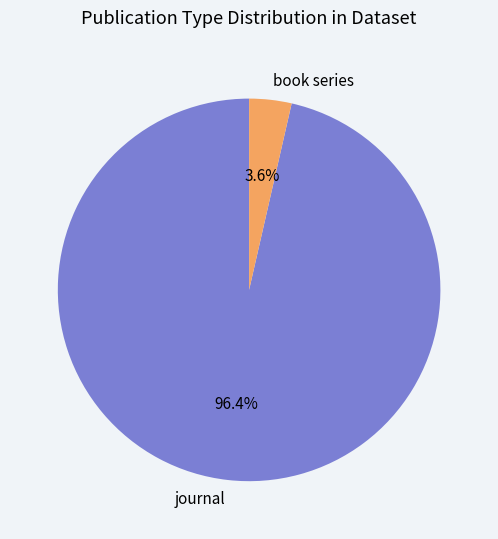

Count the number of slices in the pie.

2